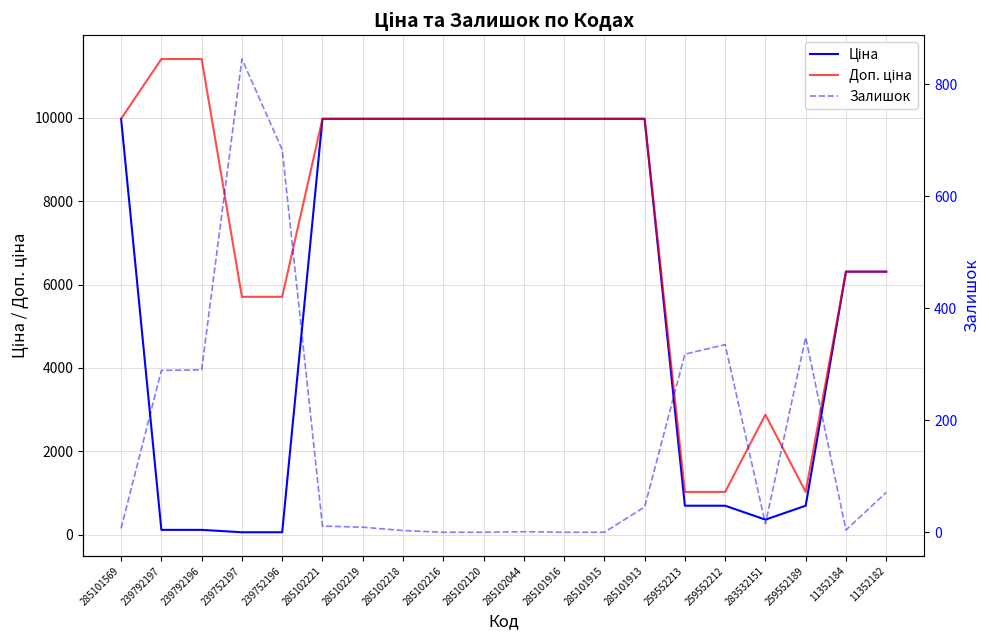

True or false: Доп. ціна and Ціна cross at least once.

False